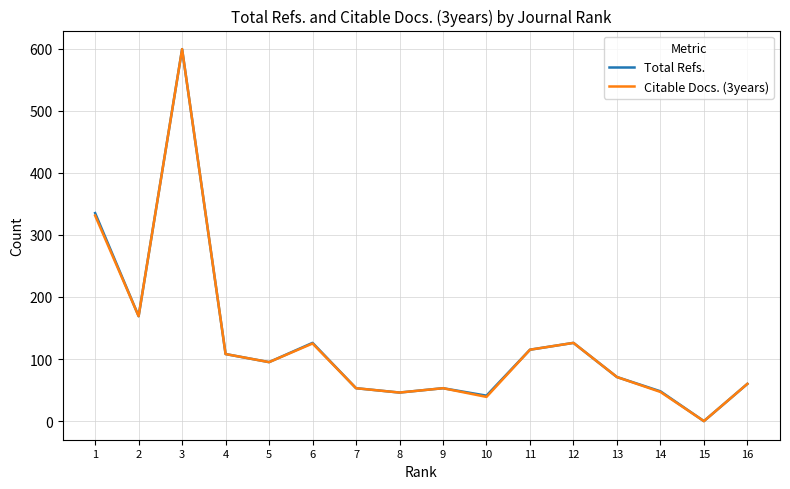

Between 5 and 6, which series saw the biggest shift?

Total Refs.